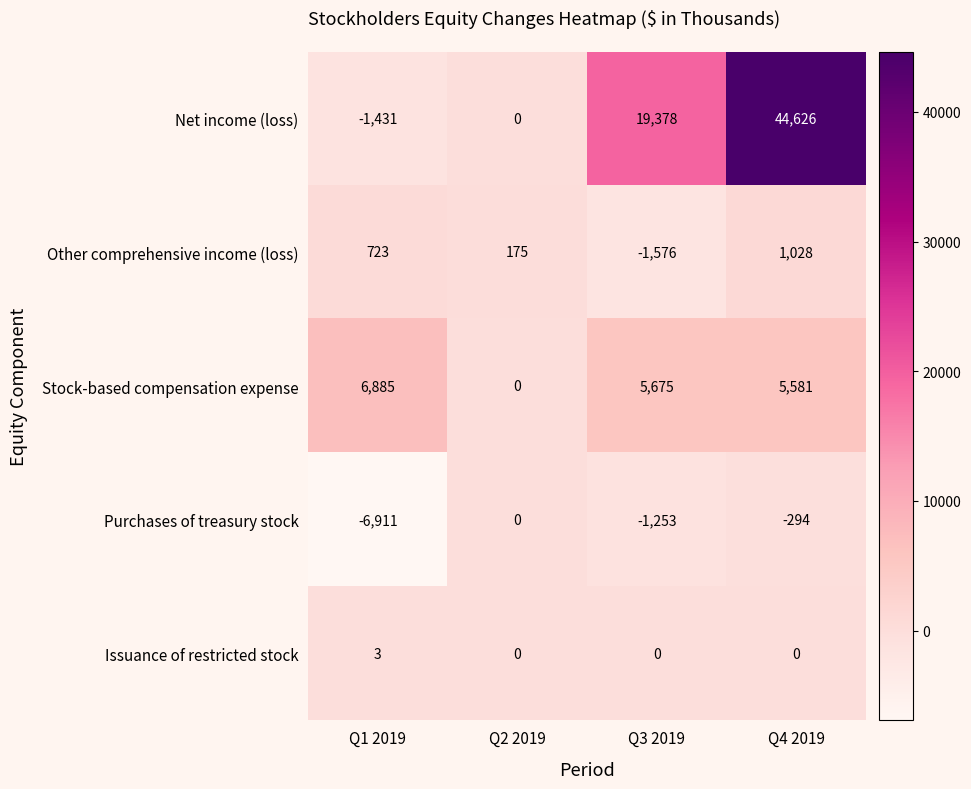

What is the minimum value shown in the chart?

-6911